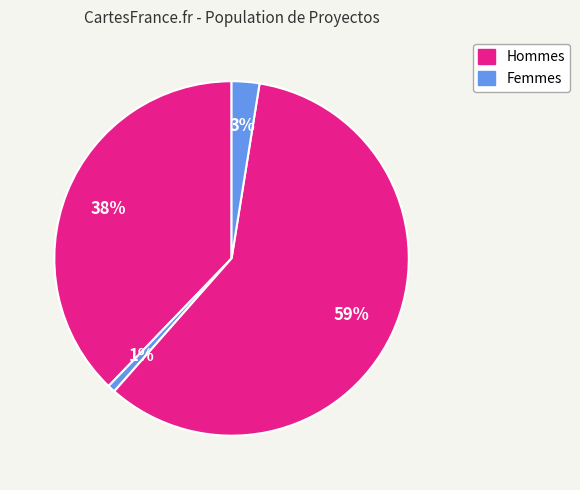

How many segments does this pie chart have?

4